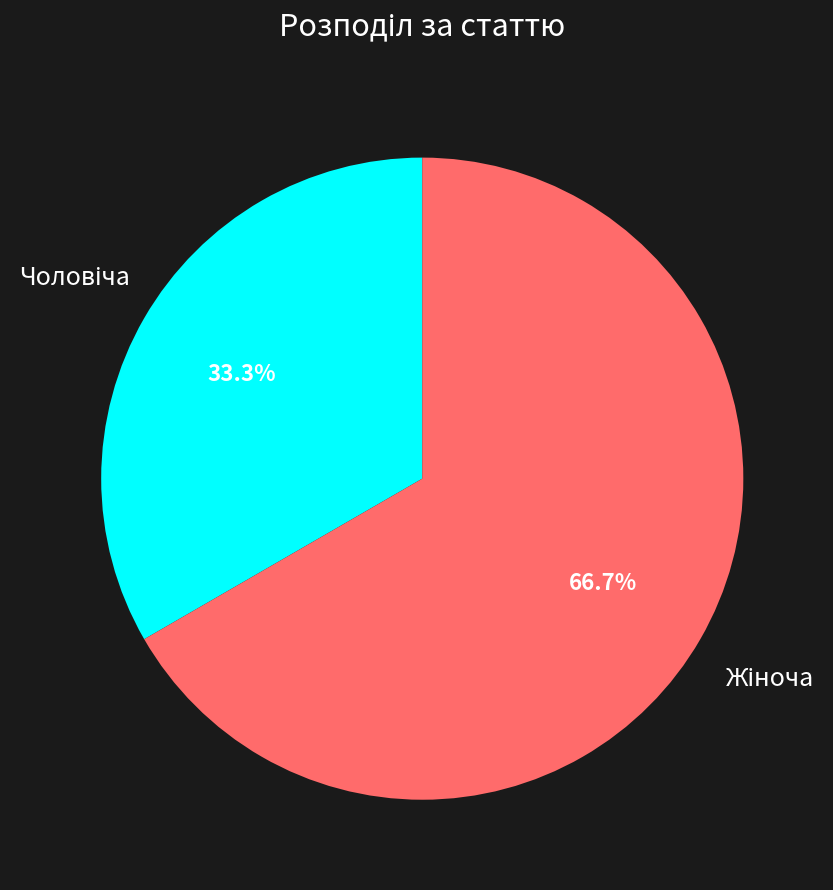

Is there any slice that represents more than half of the pie?

Yes